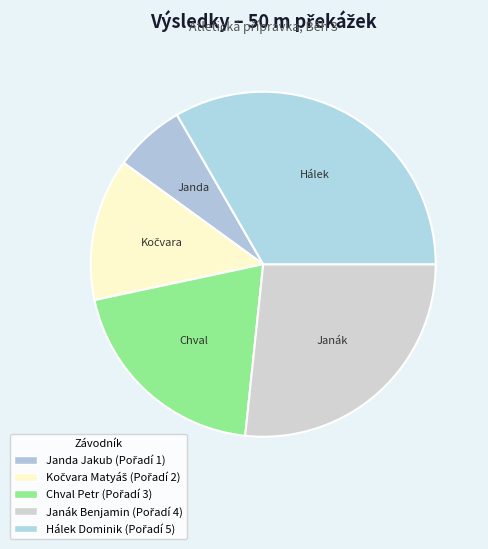

To the nearest percent, what portion does Chval Petr represent?

20%